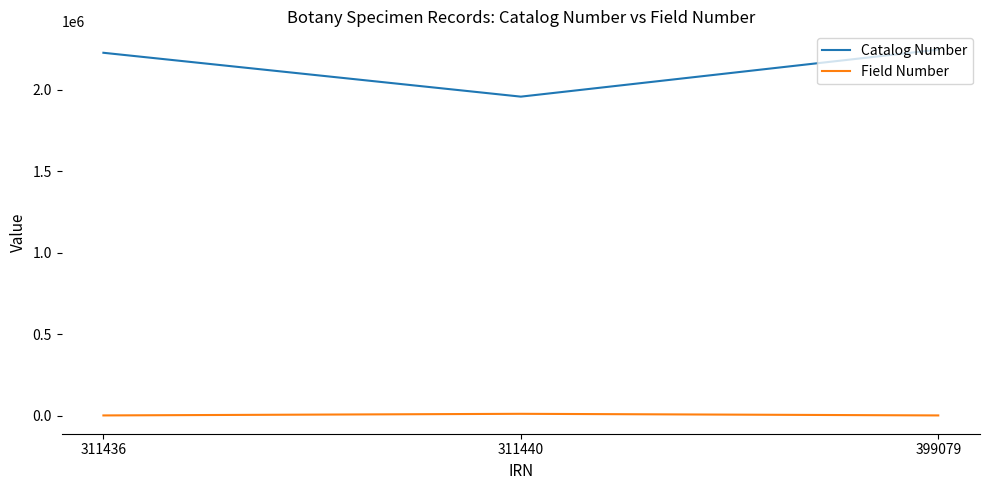

Is the value of Catalog Number at 311436 greater than the value of Field Number at 399079?

Yes